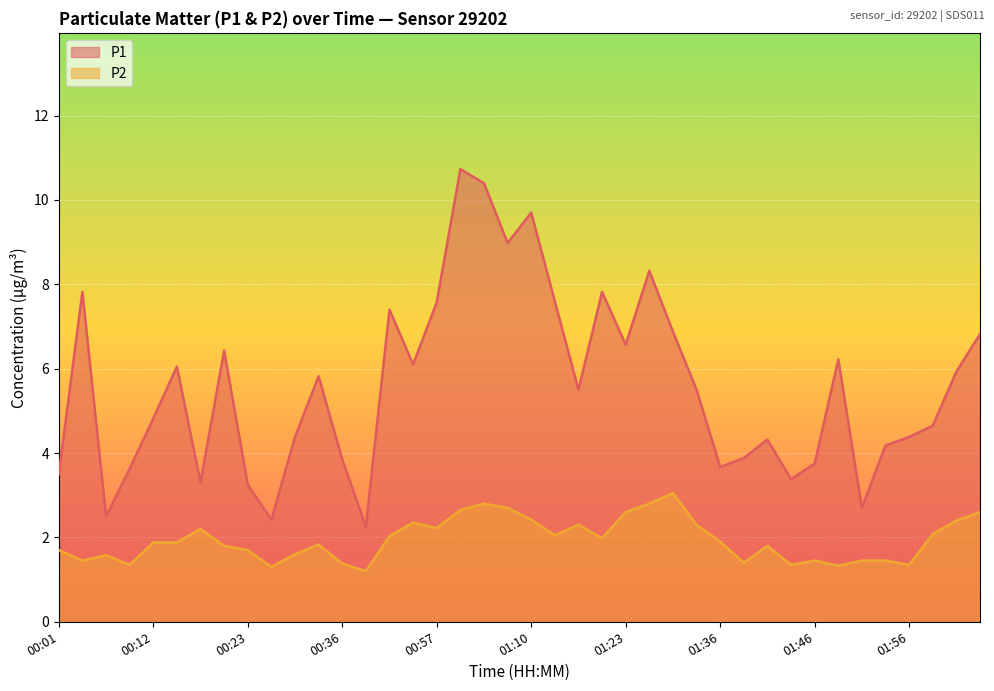

List the series in order of their peak value, lowest first.

P2, P1